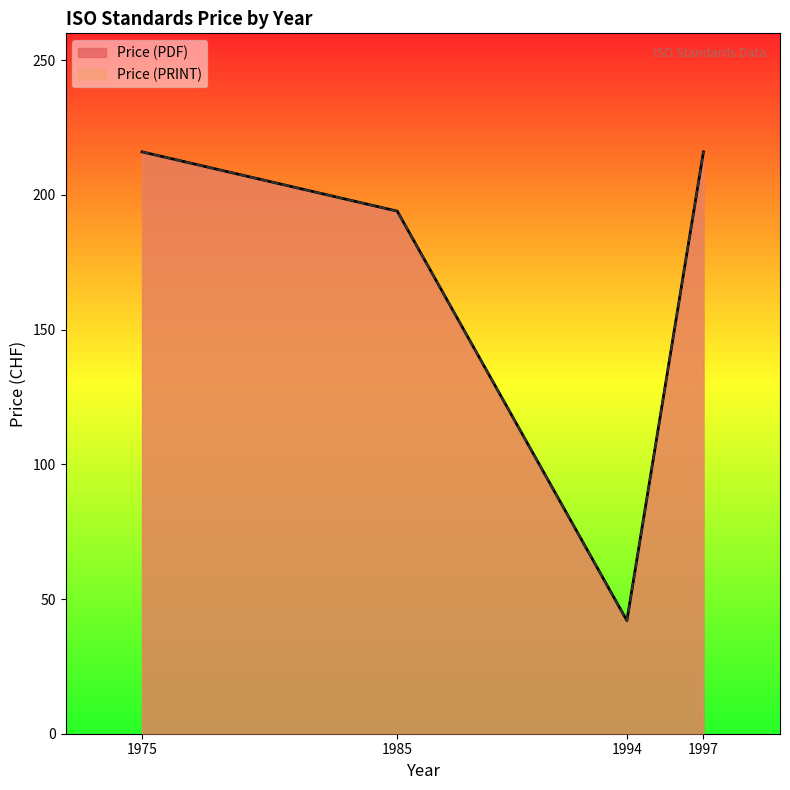

Which series changed the most between 1975 and 1985?

Price (PDF)